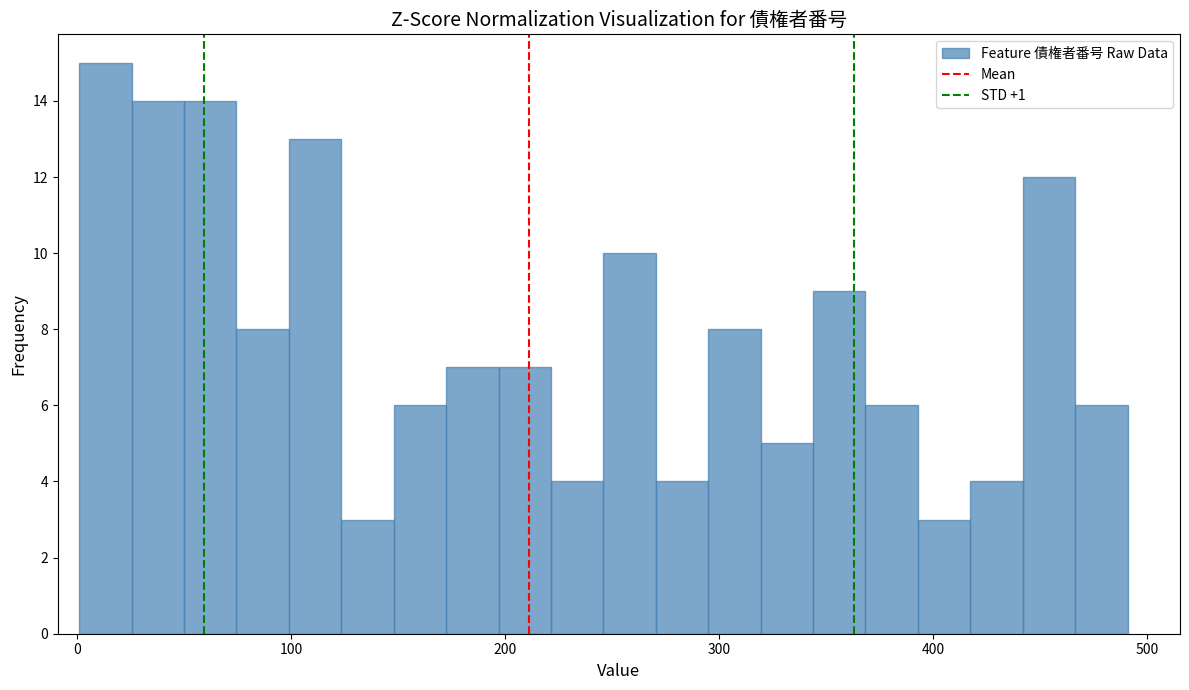

Read against the x-axis, roughly where is the centre of the tallest bar?

10